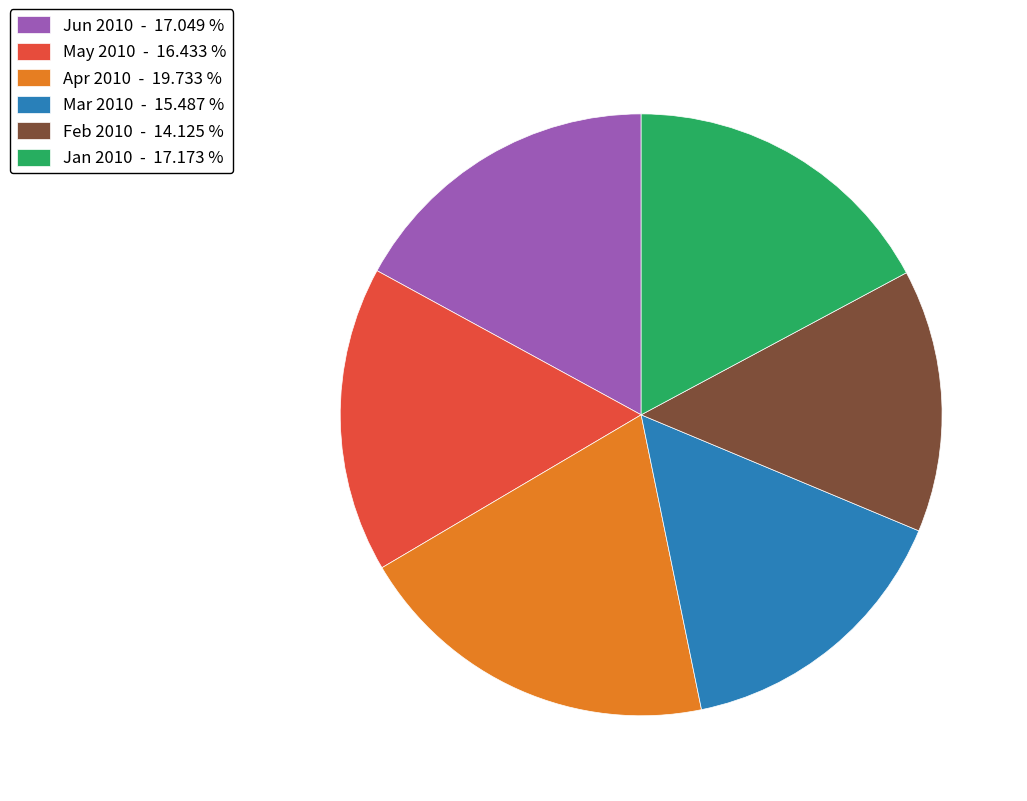

Approximately how many times larger is the value at Feb 2010 - 14.125 % compared to May 2010 - 16.433 %?

0.9